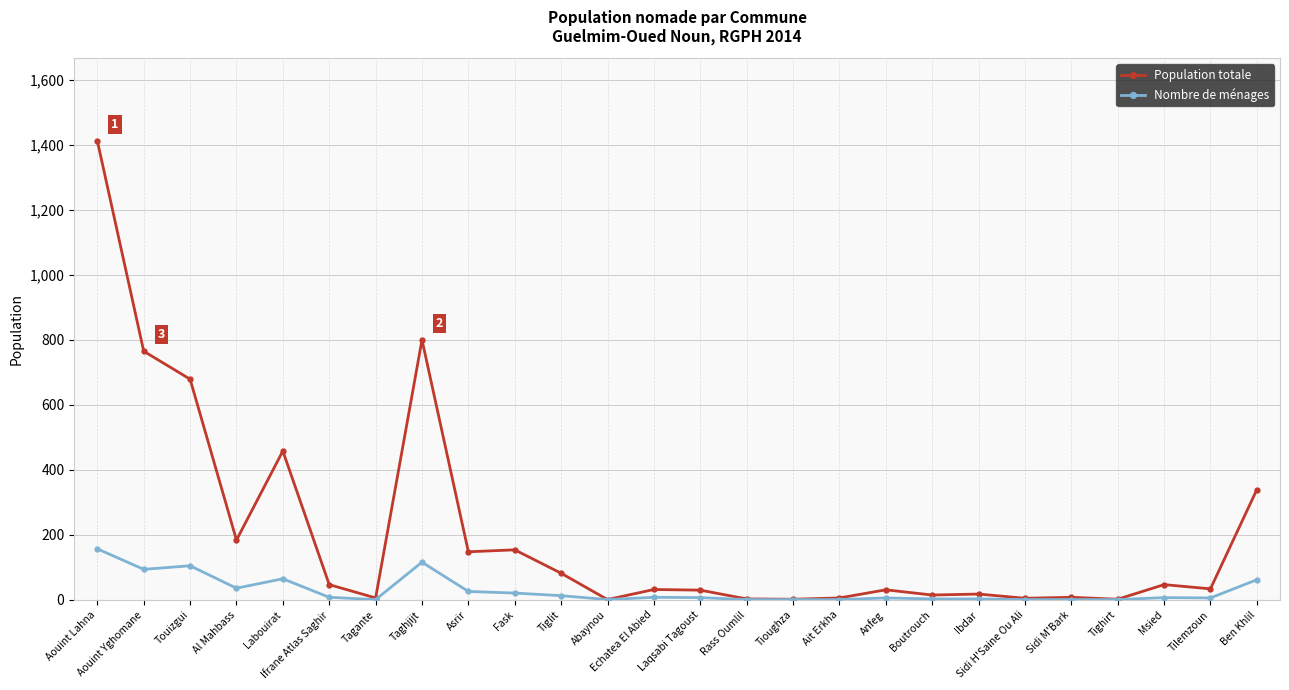

What is the sum of all Nombre de ménages values?

751